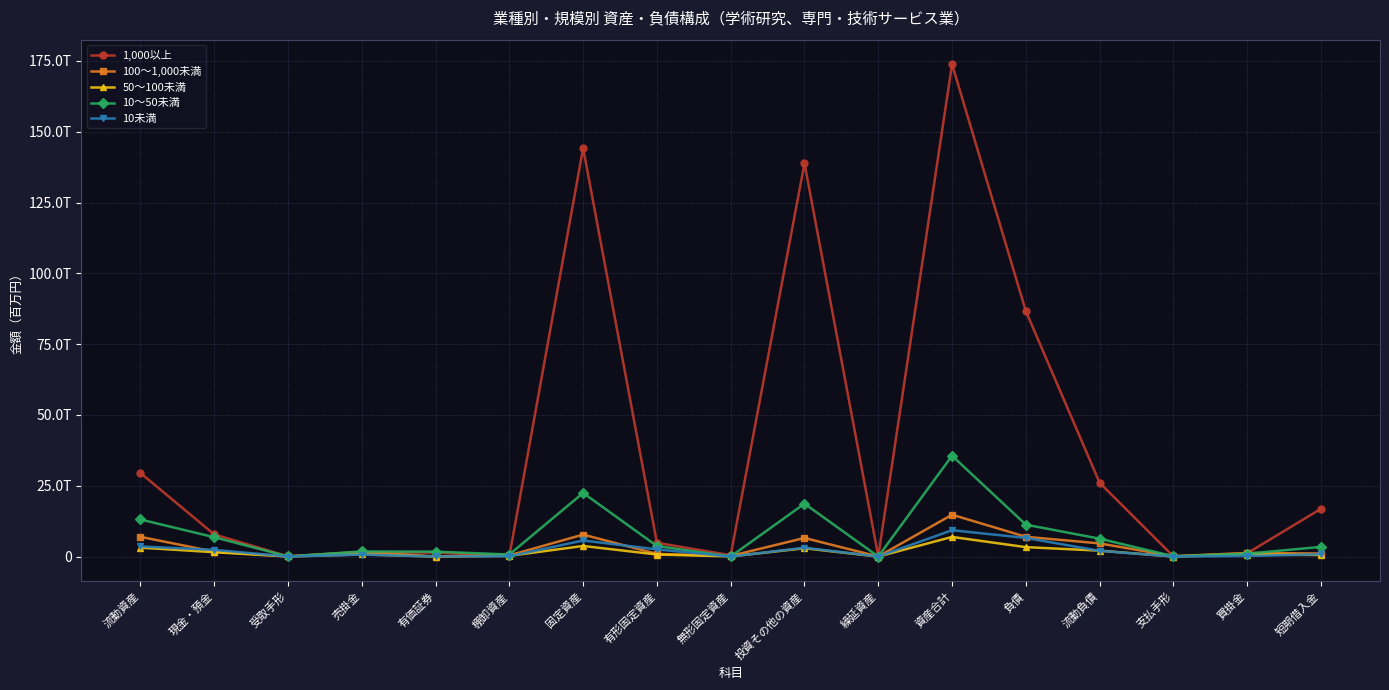

Reading left to right, transcribe all the data shown in this chart.

1,000以上: 29527460	7835486	79130	1497992	1418554	176352	144233280	4865488	486216	138881576	64185	173824925	86679166	26075504	87296	1181197	16876129
100～1,000未満: 6980512	1750737	76375	1671934	67759	434680	7773189	943523	251817	6577849	30700	14784401	6996087	4661558	148384	1271809	1087076
50～100未満: 3165434	1551397	46538	771610	17682	268847	3757249	740470	74397	2942382	27408	6950091	3343446	2102315	31116	685123	585786
10～50未満: 13105342	6846347	65748	1806231	1738360	741474	22475636	3738901	48964	18687771	26912	35607890	11276211	6330627	114513	1035997	3421790
10未満: 3589955	2370298	33660	697640	40427	124834	5691765	2538597	22935	3130233	34109	9315829	6589370	2040856	14132	211661	840607